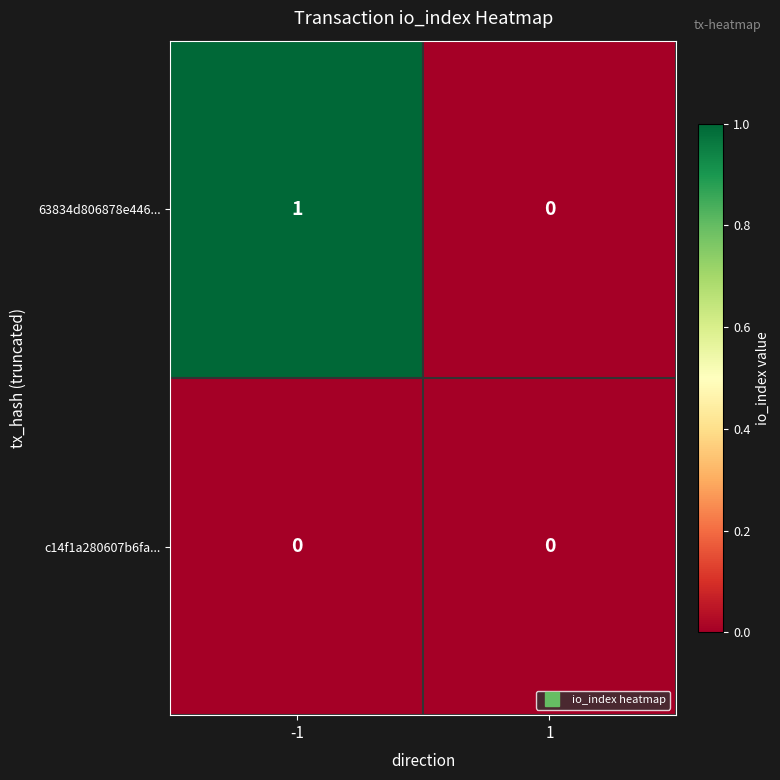

List the series in order of their peak value, lowest first.

c14f1a280607b6fa..., 63834d806878e446...